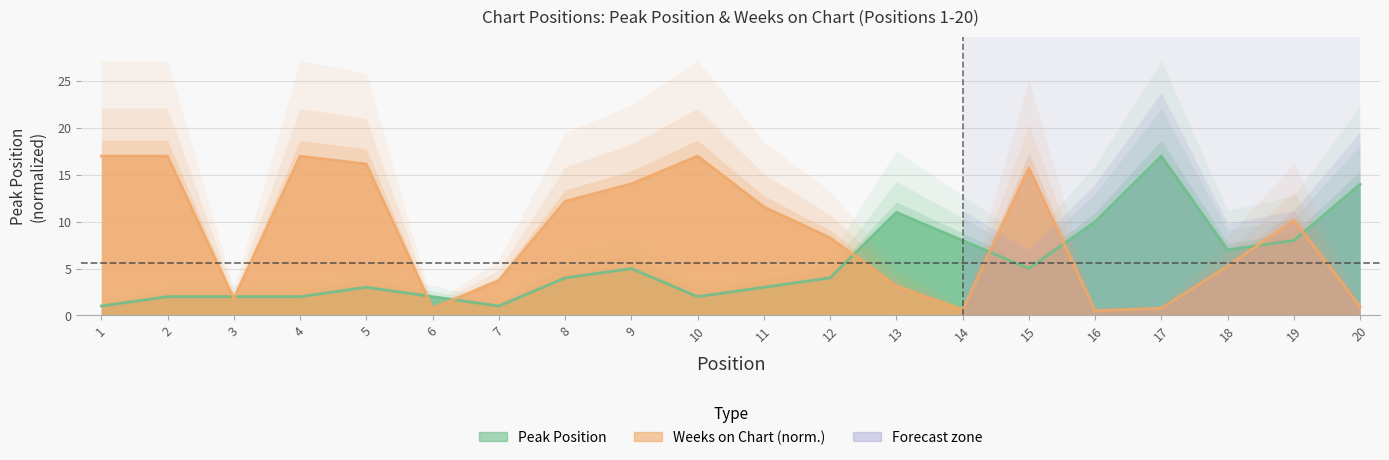

How many data points in Weeks on Chart are less than 10?

10